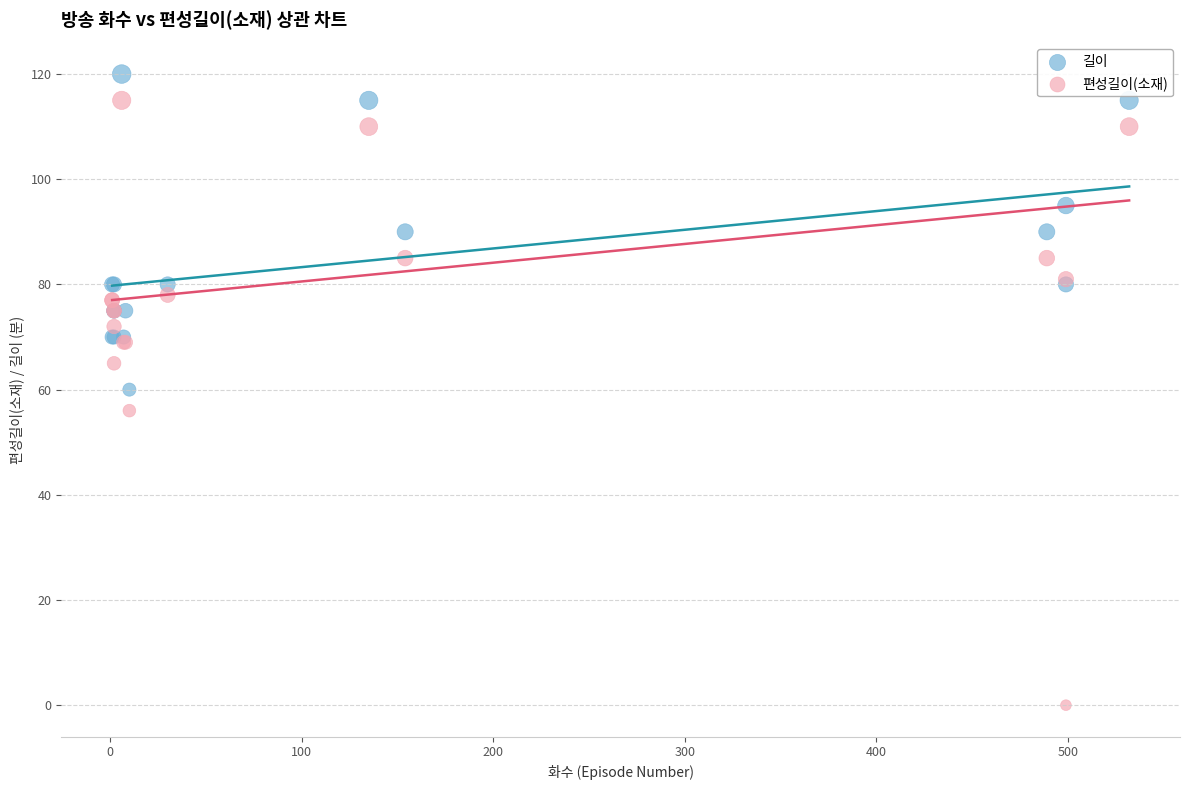

Which series reaches the minimum Y coordinate?

편성길이(소재)